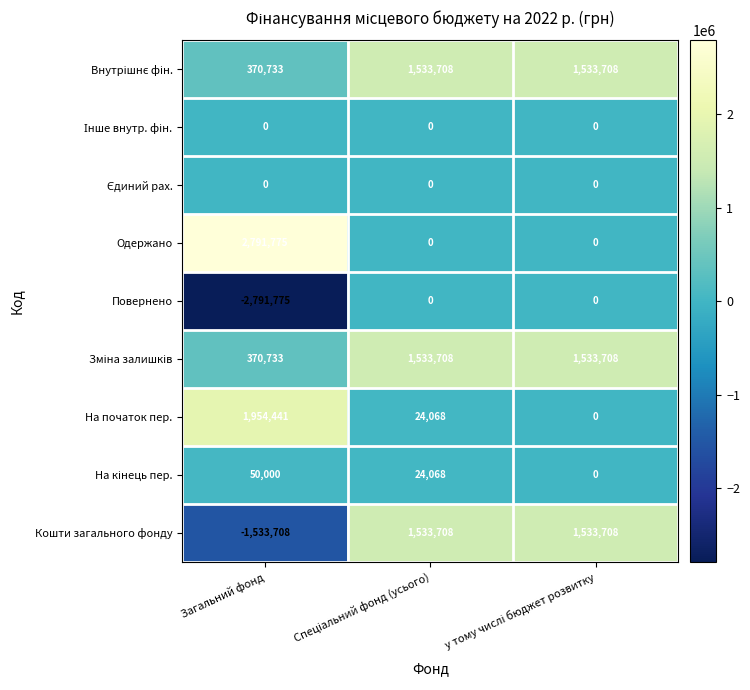

Is it true that На початок пер. equals 1954441 at Загальний фонд?

True